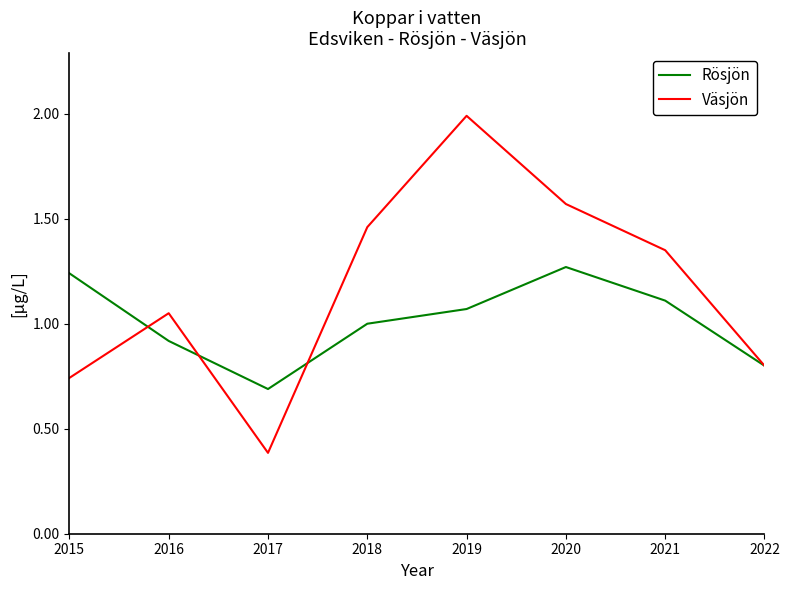

Does the chart have visible grid lines?

No